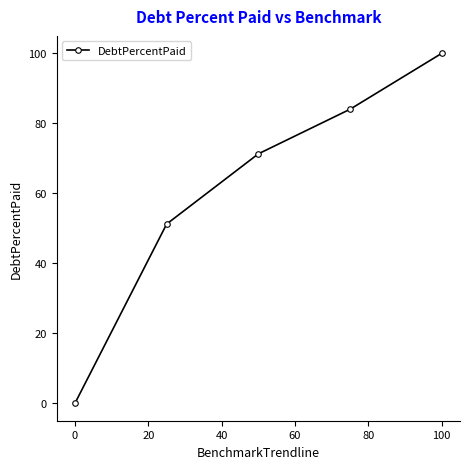

Reading left to right, extract all data points from this chart.

0.0	51.2	71.3	84.0	100.0